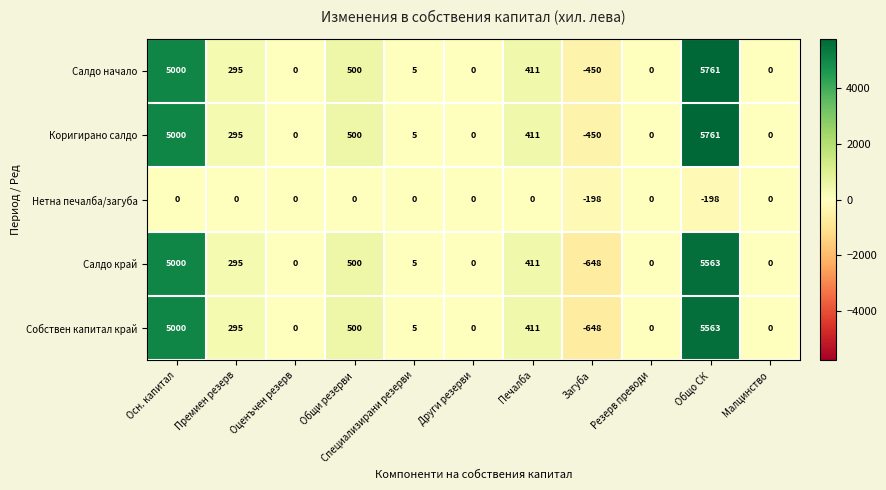

Is it true that Нетна печалба/загуба equals 0 at Осн. капитал?

True